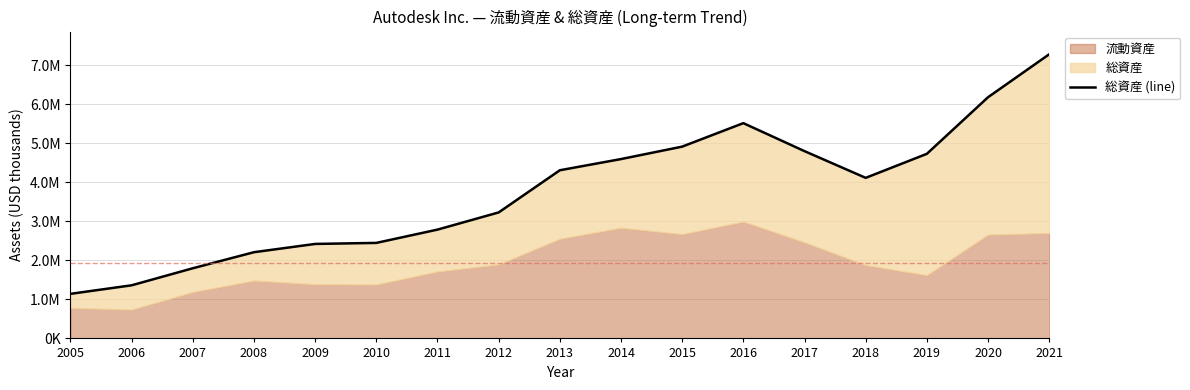

True or false: the data has more than 1 interior local peaks.

False